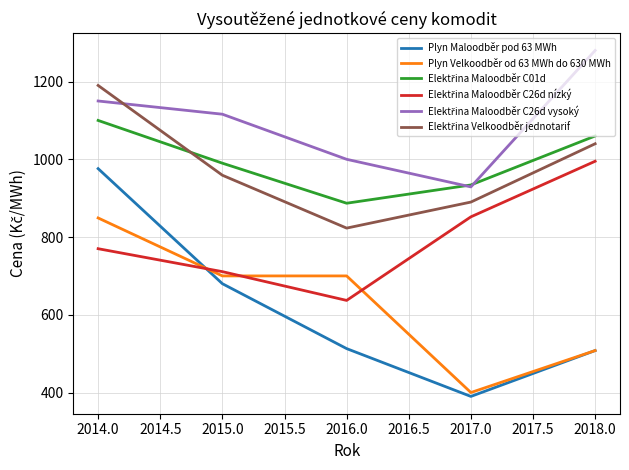

Is this an area chart (filled region under the line)?

No